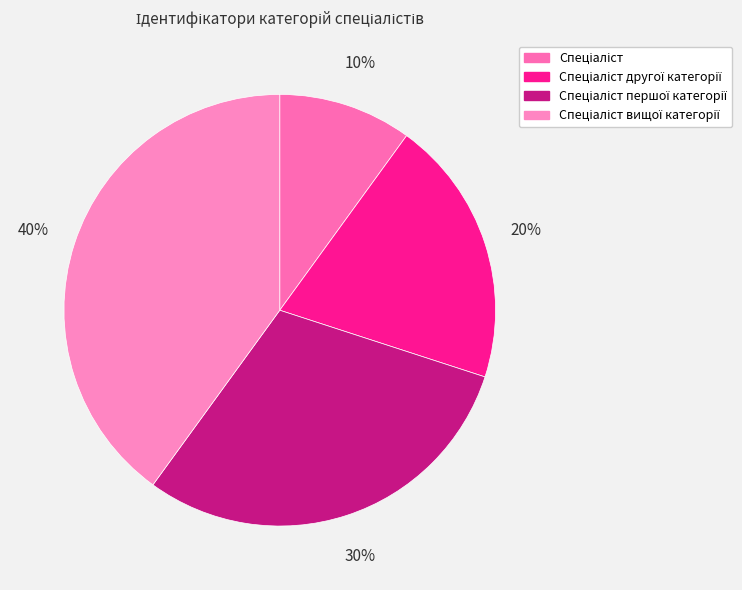

Is there a majority slice in this chart?

No